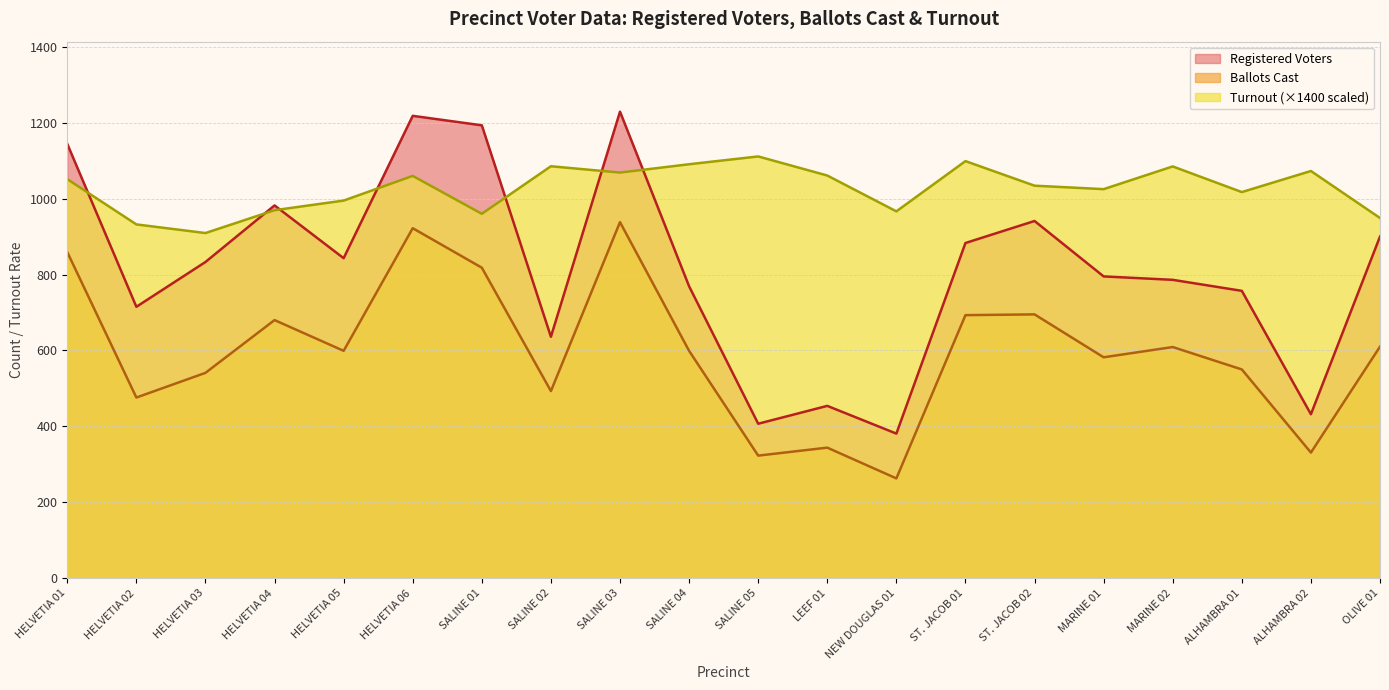

True or false: Registered Voters and Ballots Cast cross at least once.

False